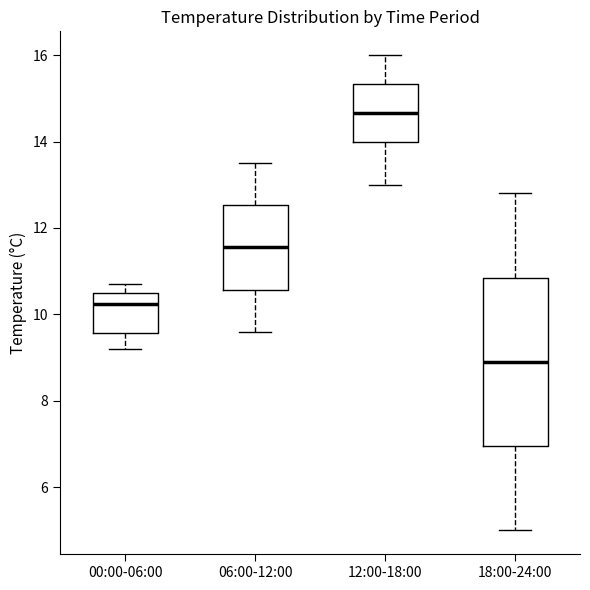

Reading left to right, read every box against the y-axis: the position of its median line, the range the box covers, and the ends of its whiskers. The values are not printed on the chart, so give them approximately, as read against the axis.

00:00-06:00: median 10.2, box 9.6 to 10.6, whiskers 9.2 to 10.8
06:00-12:00: median 11.6, box 10.6 to 12.6, whiskers 9.6 to 13.6
12:00-18:00: median 14.6, box 14.0 to 15.4, whiskers 13.0 to 16.0
18:00-24:00: median 9.0, box 7.0 to 10.8, whiskers 5.0 to 12.8